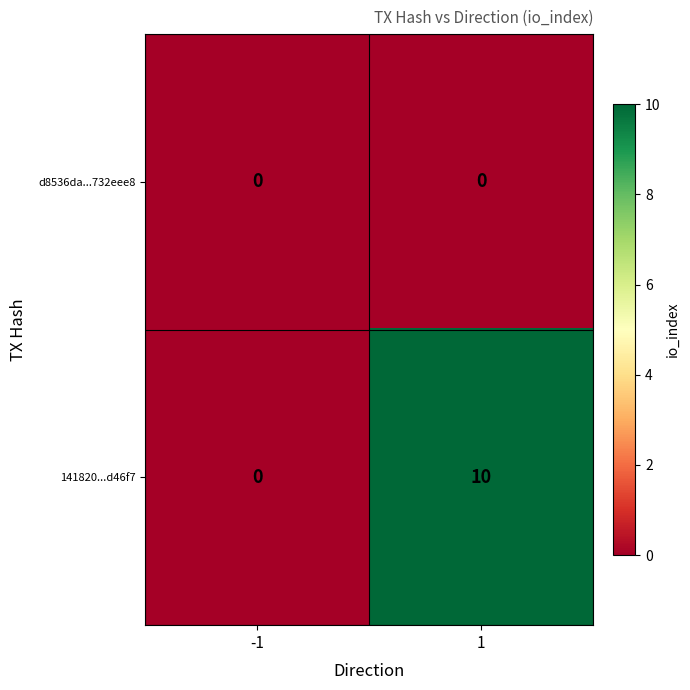

Count the number of data series in this chart.

2